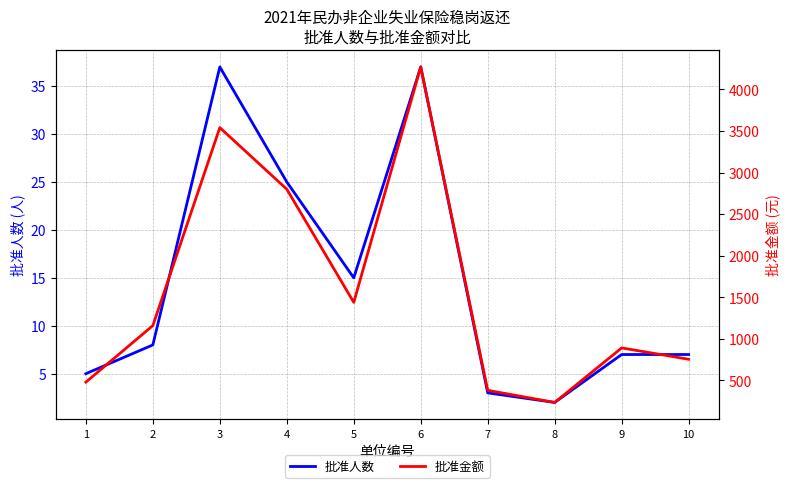

True or false: 批准金额 and 批准人数 intersect in this chart.

False